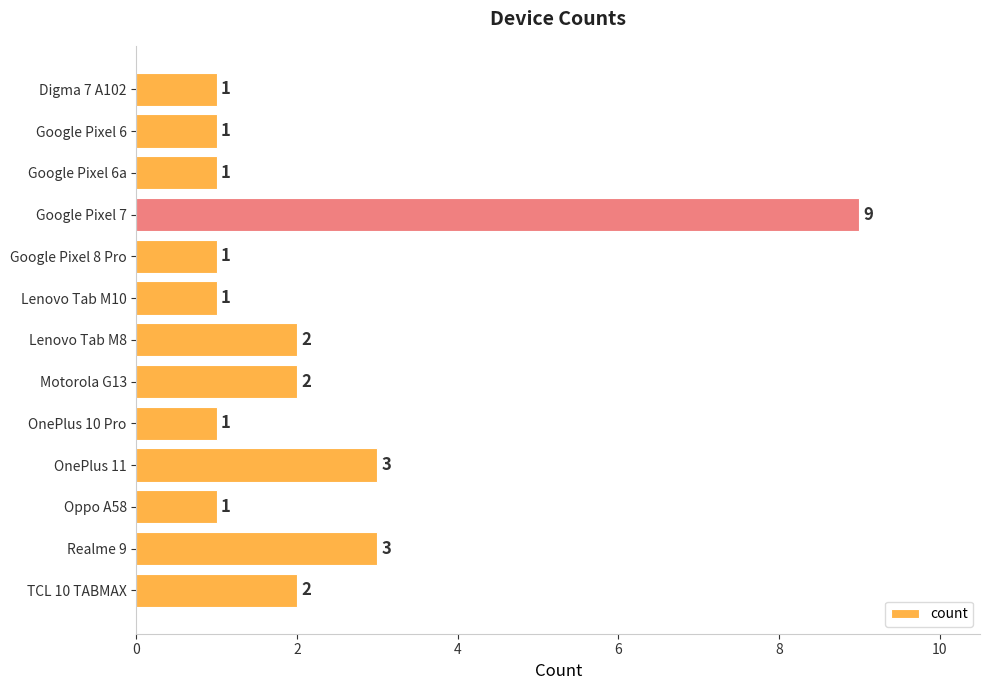

Between OnePlus 11 and Lenovo Tab M8, which is larger?

OnePlus 11